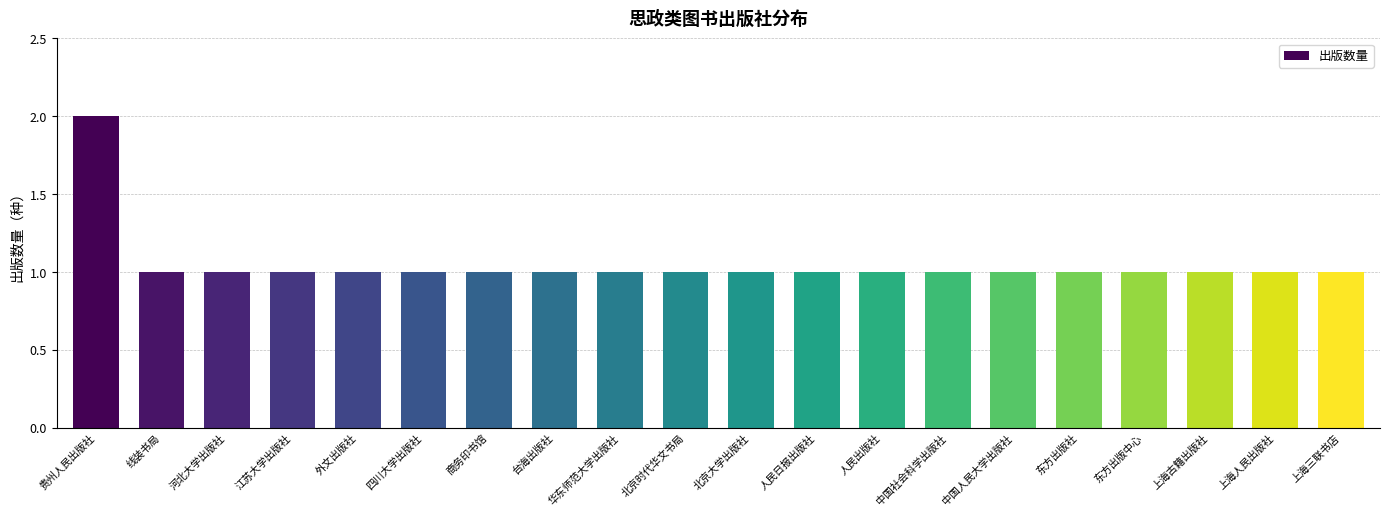

Count the number of categories in the chart.

20